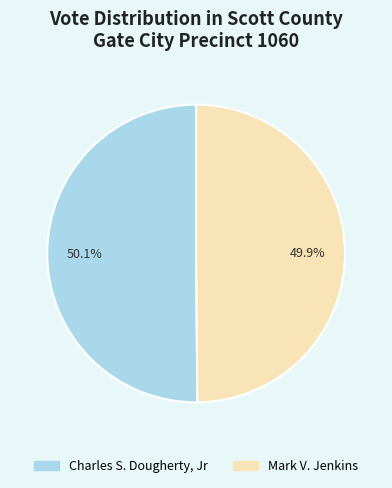

The Charles S. Dougherty, Jr slice represents 44% of the pie. True or false?

False